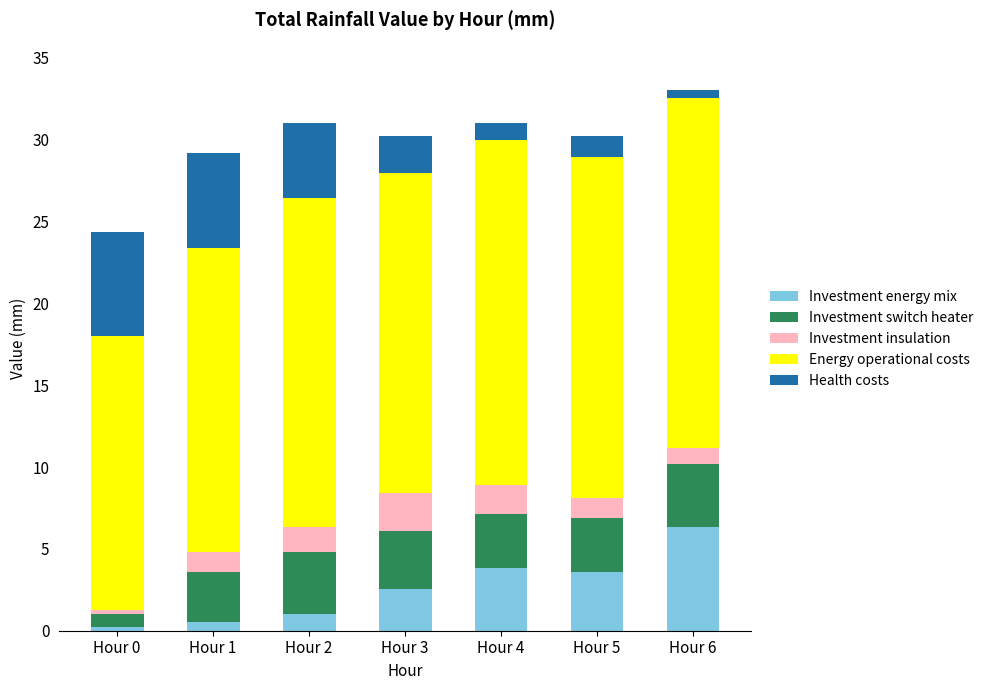

At which label does Investment energy mix reach its peak?

Hour 6